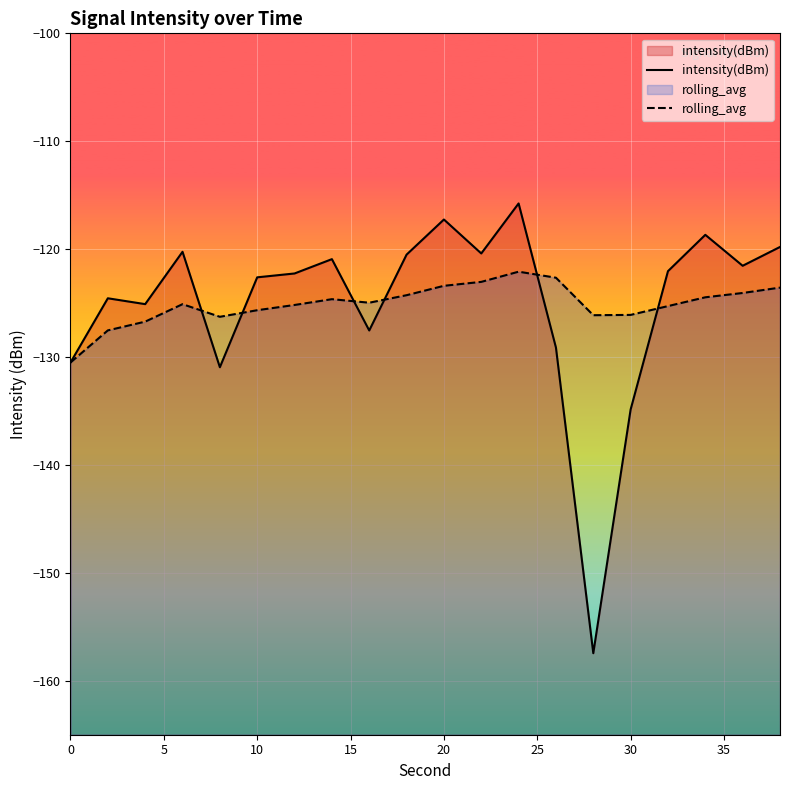

At 0, list the series in order from smallest to largest.

intensity(dBm), rolling_avg